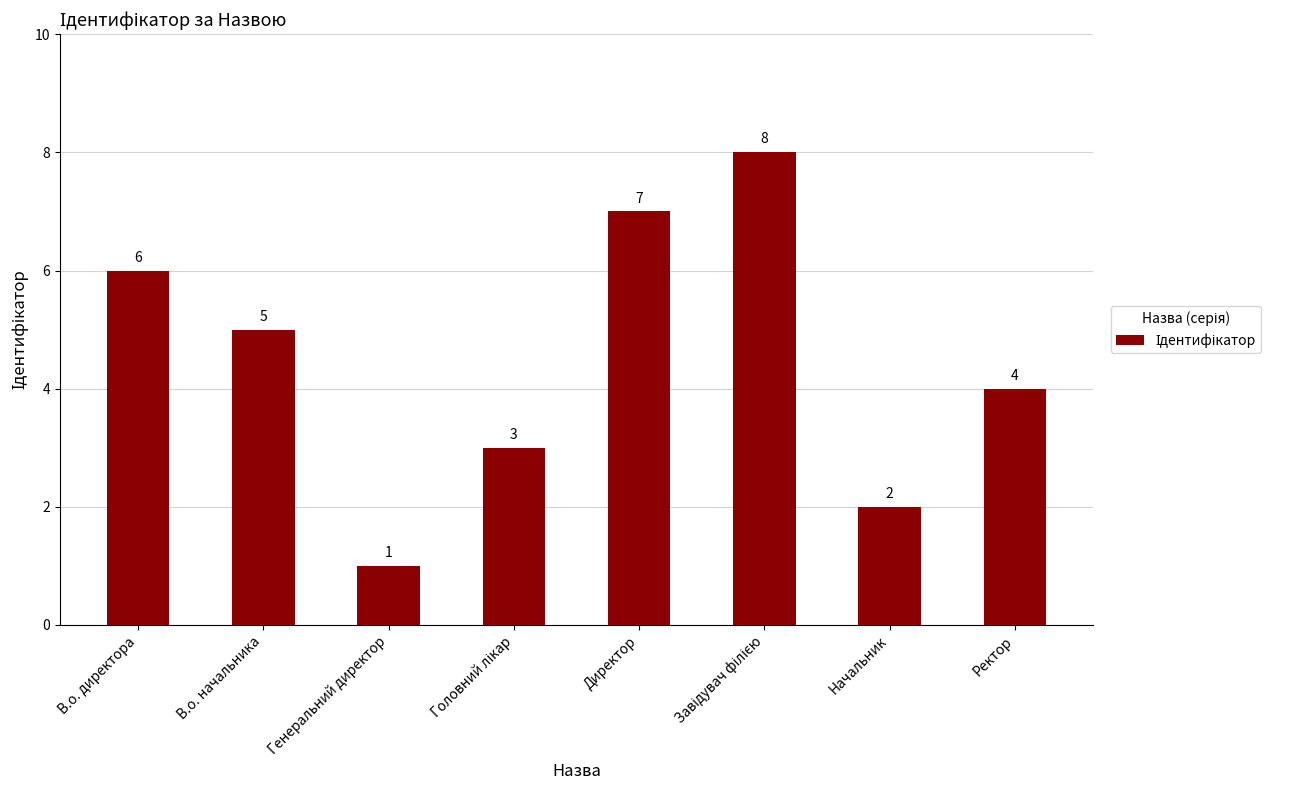

What is the maximum value shown in the chart?

8